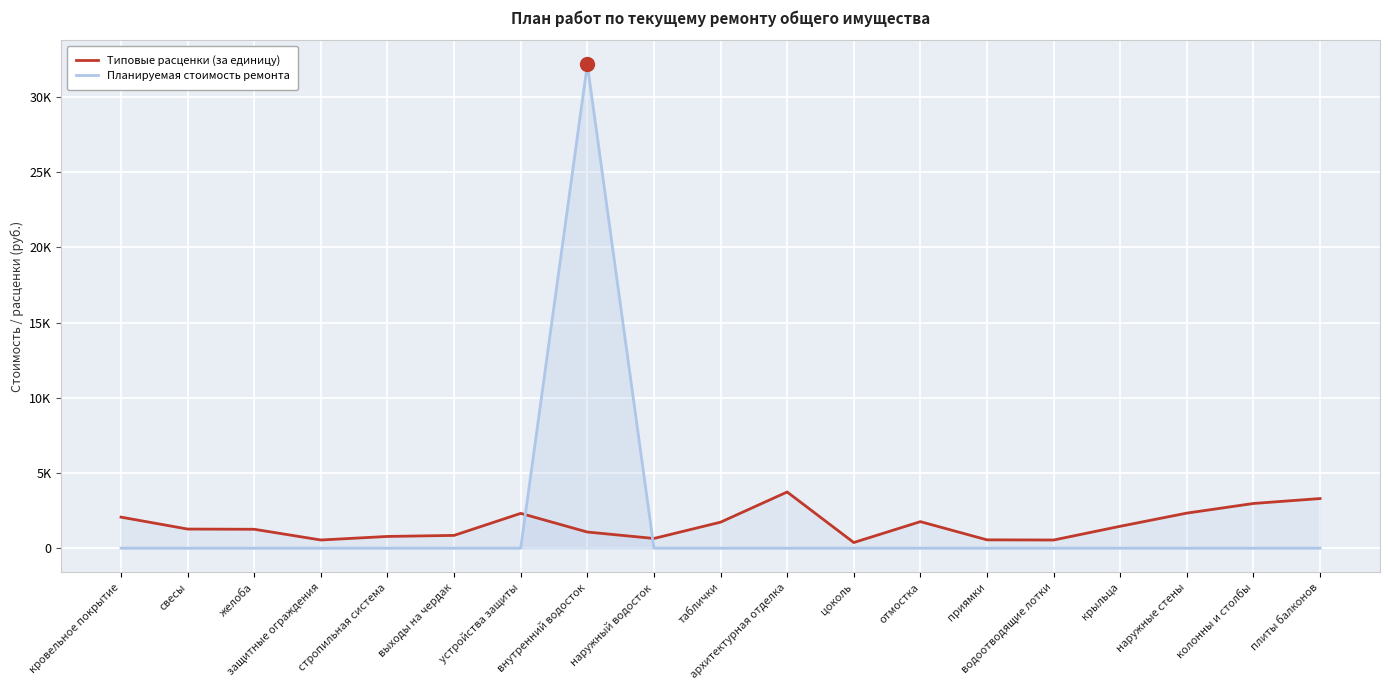

Is the value of Планируемая стоимость ремонта at цоколь greater than the value of Типовые расценки (за единицу) at свесы?

No